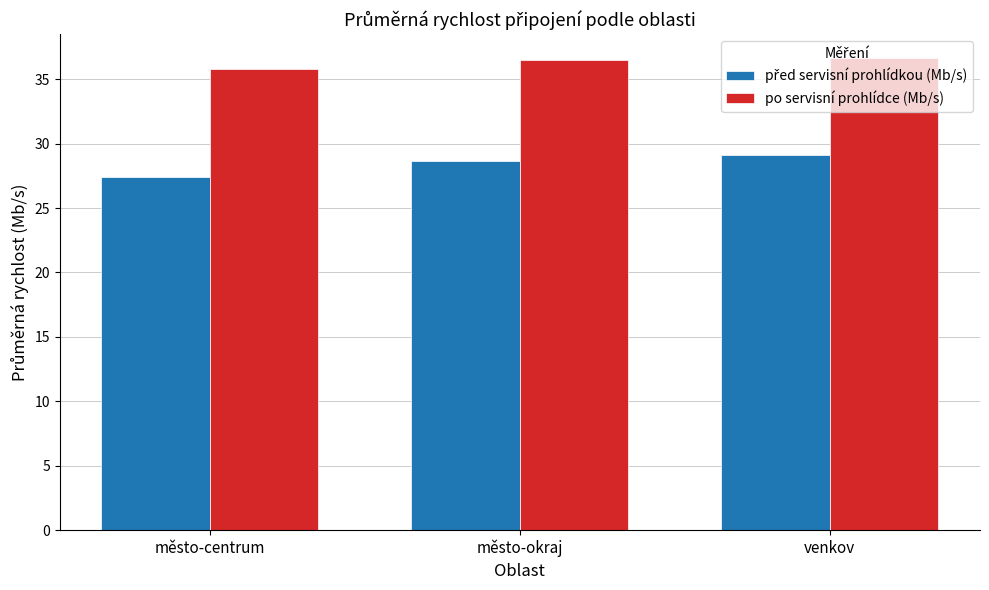

What is the label of the 3rd bar from the left?

venkov